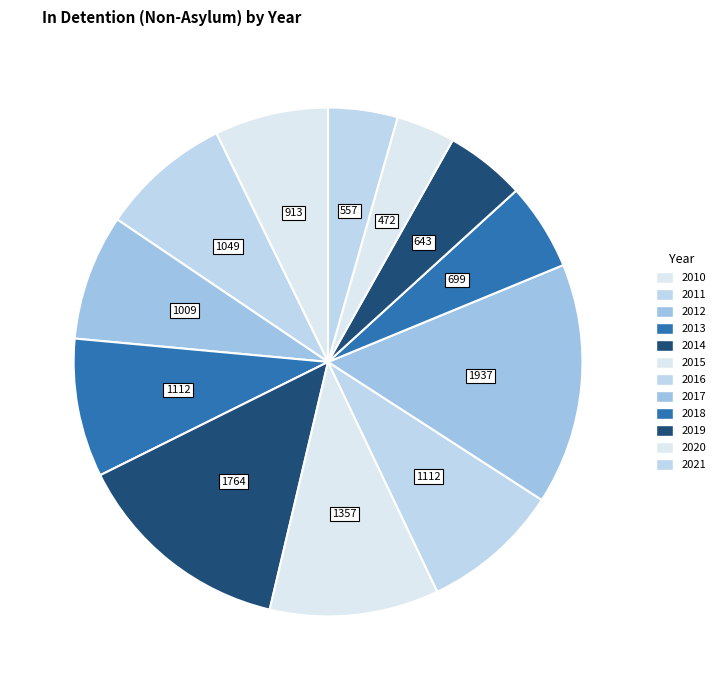

Which slice is the smallest?

2020